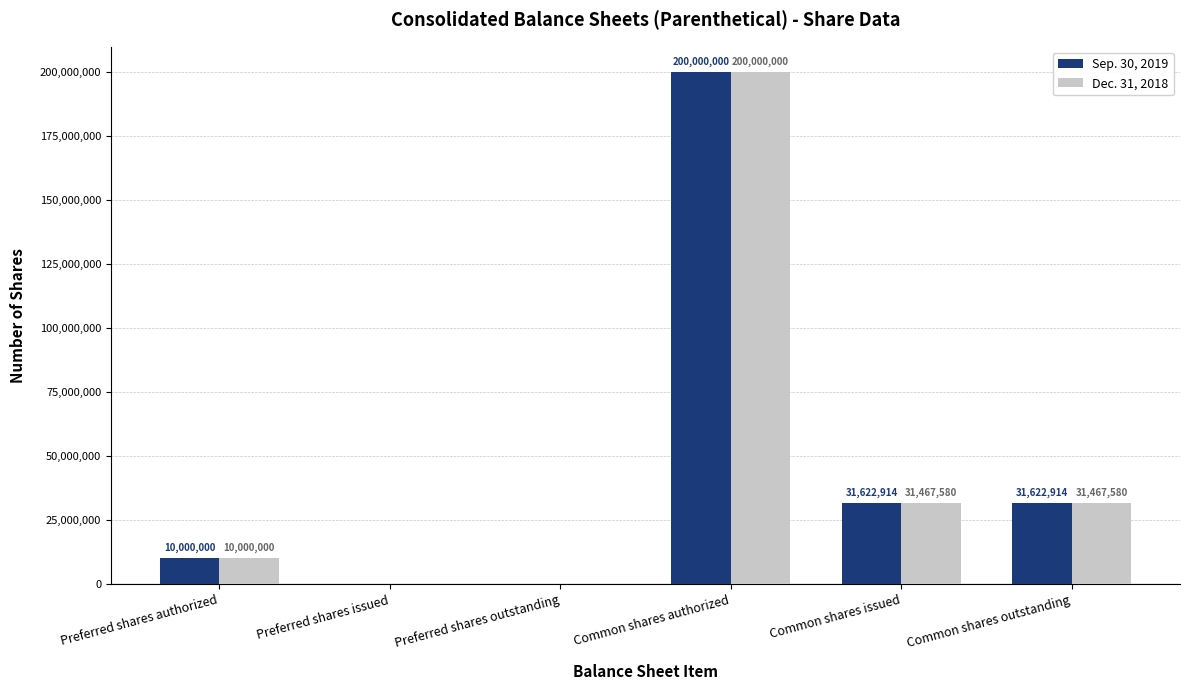

Which category has the highest value across all series?

Common shares authorized